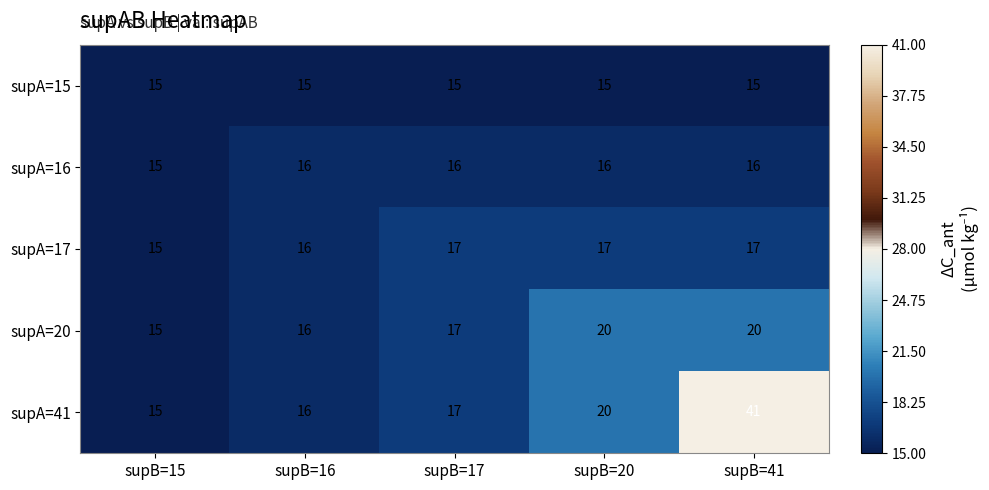

Is the value of supA=20 at supB=20 greater than the value of supA=41 at supB=17?

Yes